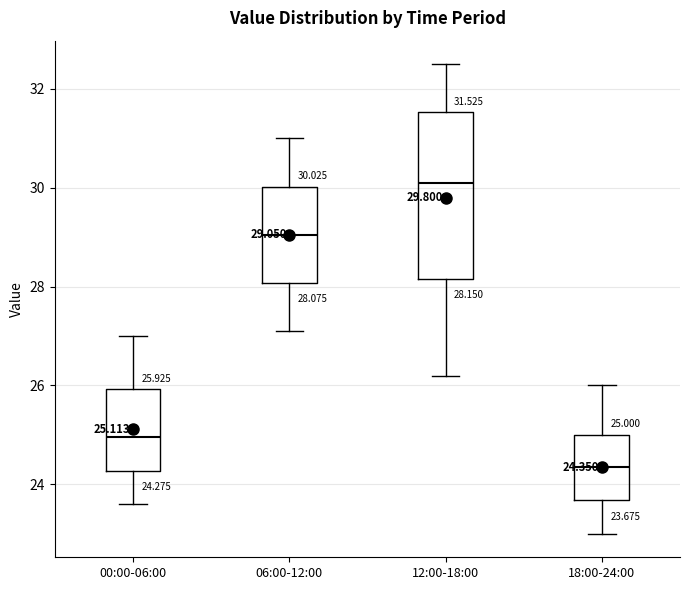

Which box has the highest median line?

12:00-18:00